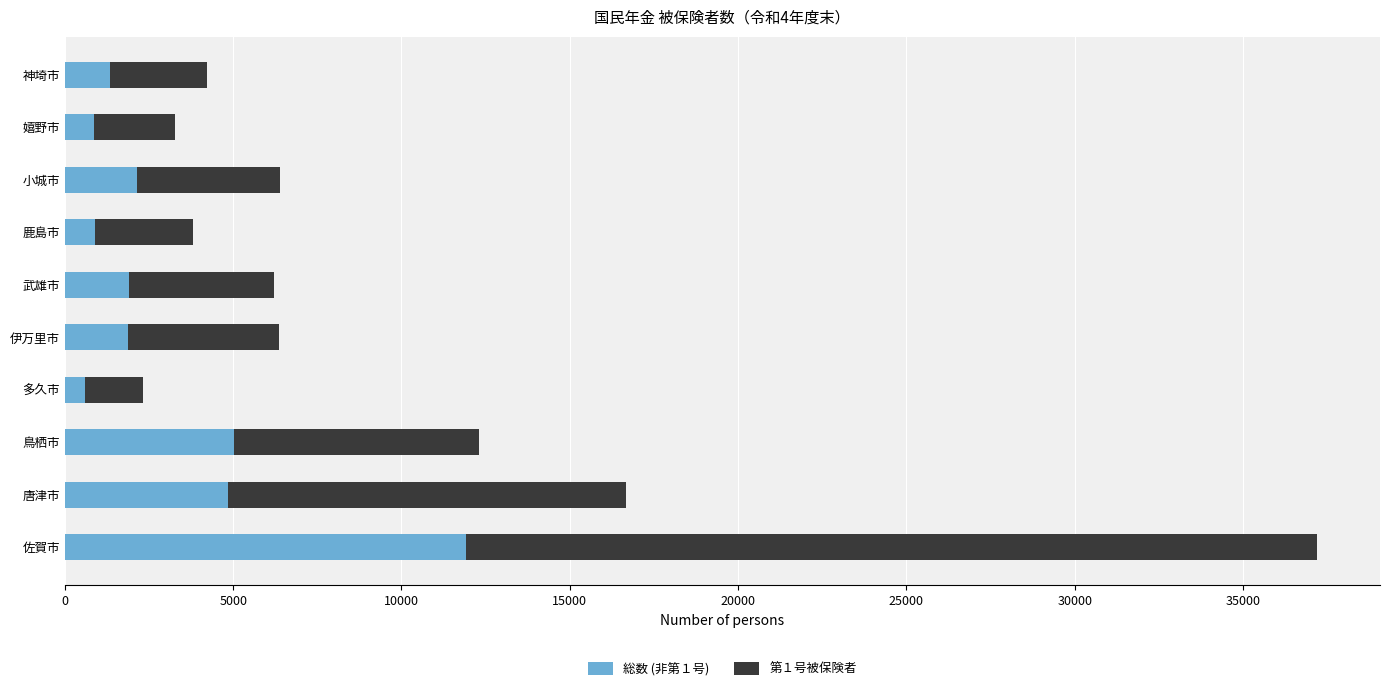

The 総数 (非第１号) series shows 3152 at 伊万里市. True or false?

False